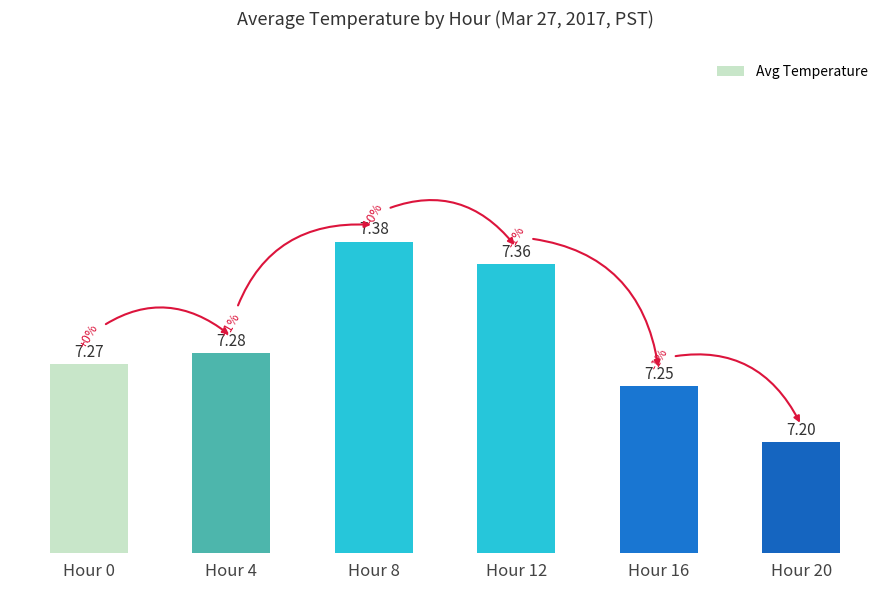

Rank the categories by value from highest to lowest.

Hour 8, Hour 12, Hour 4, Hour 0, Hour 16, Hour 20